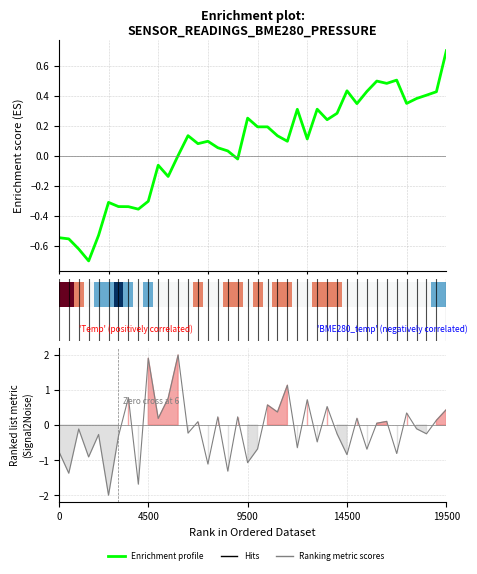

Does the chart display data point markers on the line(s)?

No